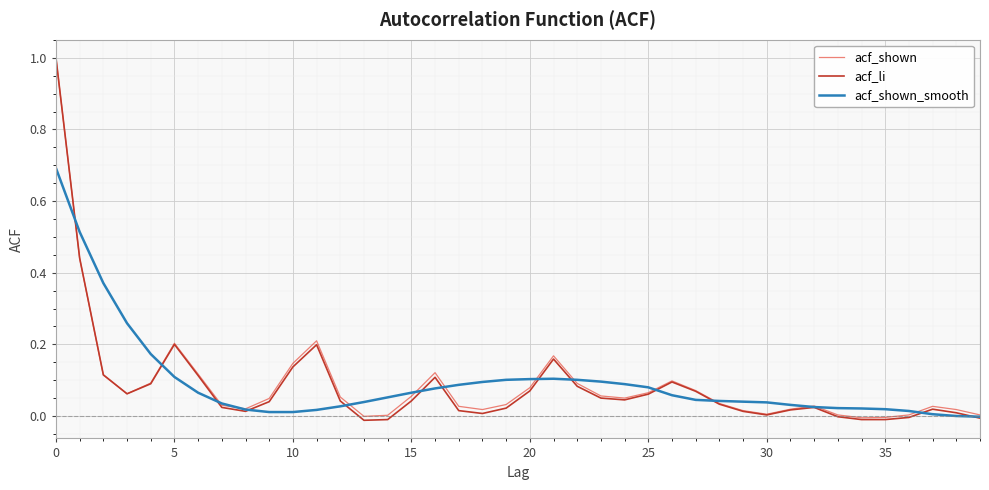

Which series has the largest range (max minus min)?

acf_li